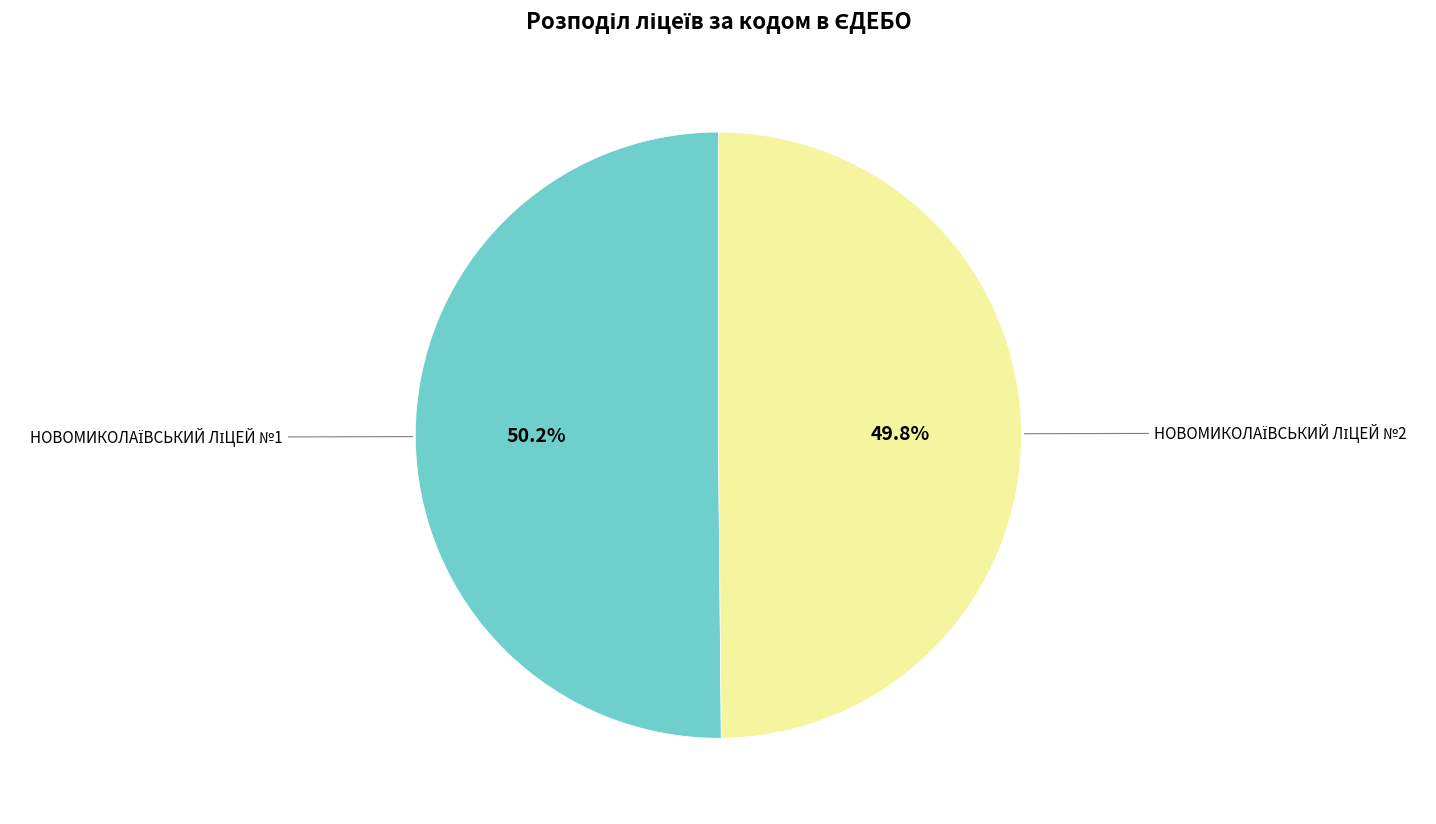

Is there a majority slice in this chart?

Yes